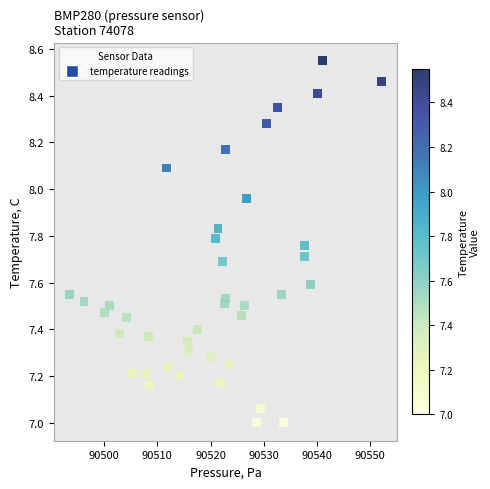

What is the range of X values (max minus min)?

58.6